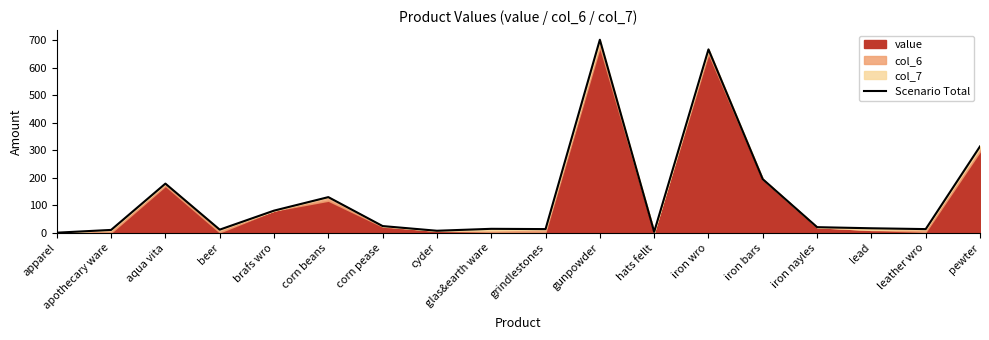

Reading left to right, what are all the values shown in this chart?

apparel=1	apothecary ware=11	aqua vita=179	beer=12	brafs wro=81	corn beans=130	corn pease=25	cyder=8	glas&earth ware=15	grindlestones=14	gunpowder=701	hats fellt=4	iron wro=666	iron bars=195	iron nayles=21	lead=17	leather wro=14	pewter=314